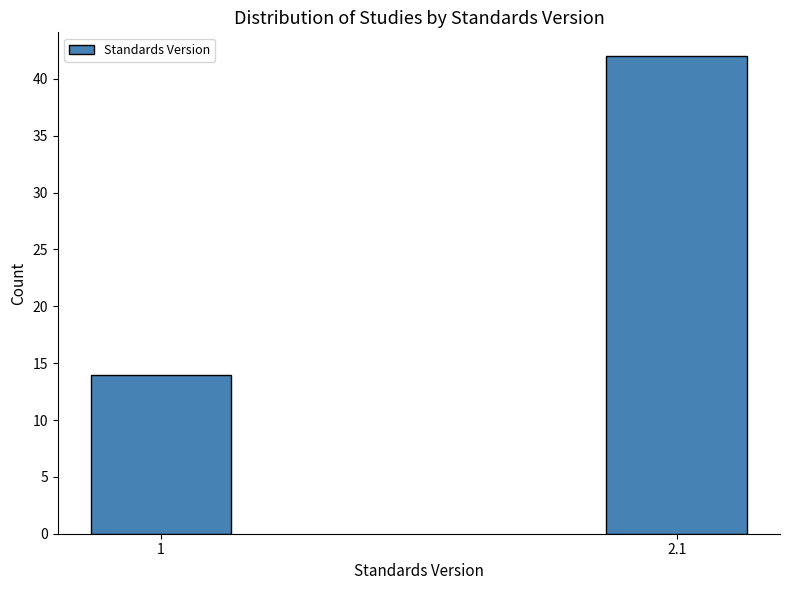

Reading left to right, what are all the values shown in this chart?

14	42